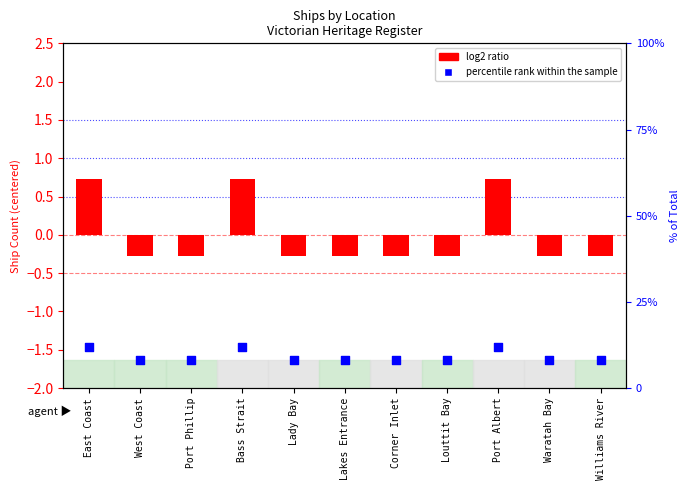

Which series contains the highest Y value?

percentile rank within the sample